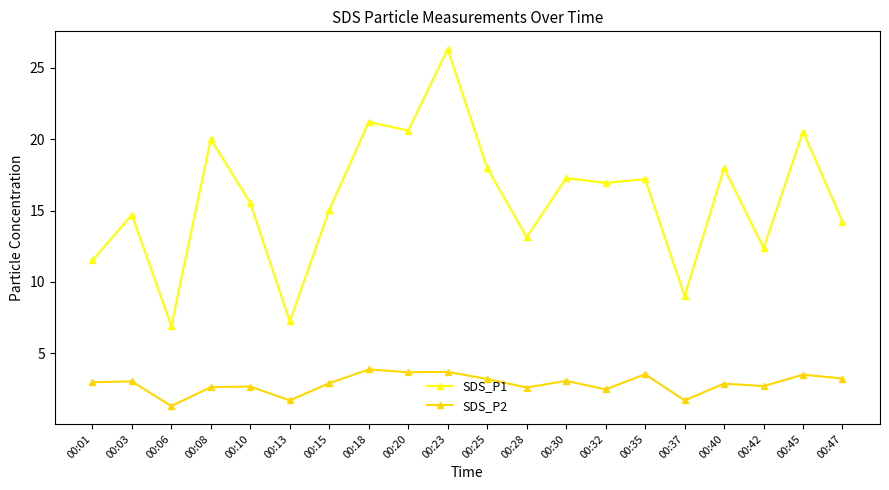

True or false: SDS_P2 and SDS_P1 cross at least once.

False